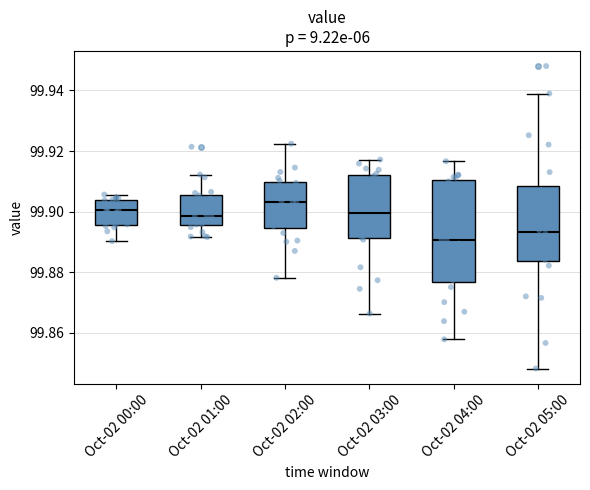

Reading left to right, transcribe this box plot: for each box, give where its median line is, the range the box spans, and where its two whiskers end, as read against the y-axis. The values are not printed on the chart, so give them approximately, as read against the axis.

Oct-02 00:00: median 99.900, box 99.896 to 99.904, whiskers 99.890 to 99.906
Oct-02 01:00: median 99.898, box 99.896 to 99.906, whiskers 99.892 to 99.912
Oct-02 02:00: median 99.904, box 99.894 to 99.910, whiskers 99.878 to 99.922
Oct-02 03:00: median 99.900, box 99.892 to 99.912, whiskers 99.866 to 99.918
Oct-02 04:00: median 99.890, box 99.876 to 99.910, whiskers 99.858 to 99.916
Oct-02 05:00: median 99.894, box 99.884 to 99.908, whiskers 99.848 to 99.938